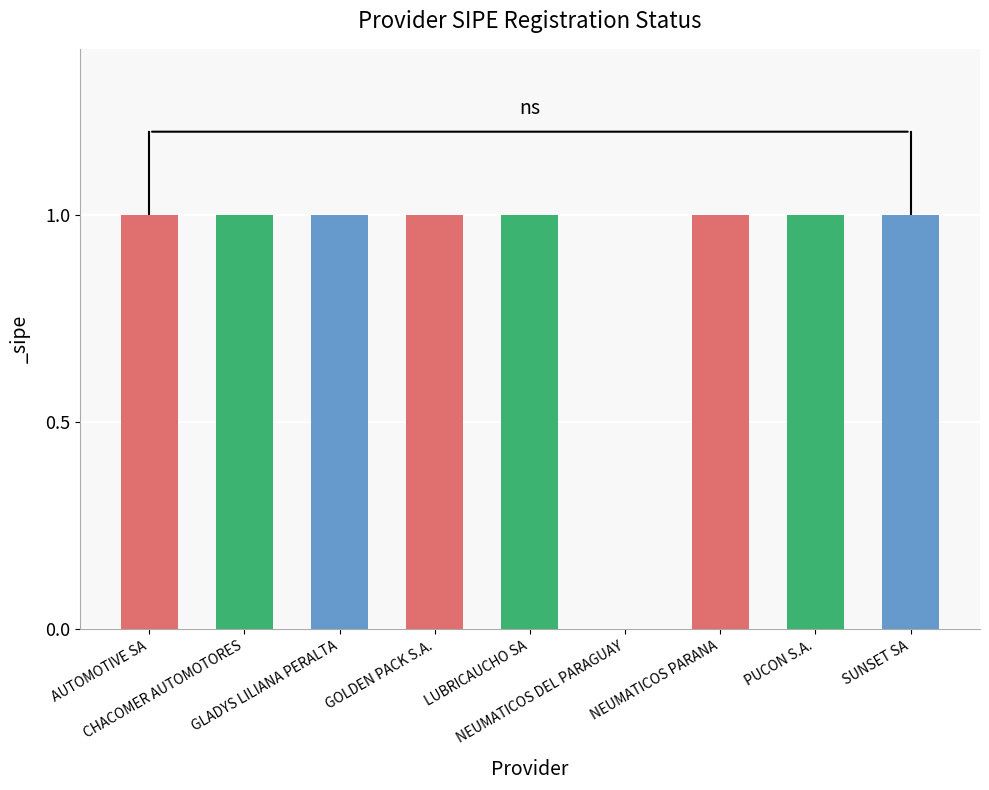

Read the value at SUNSET SA.

1